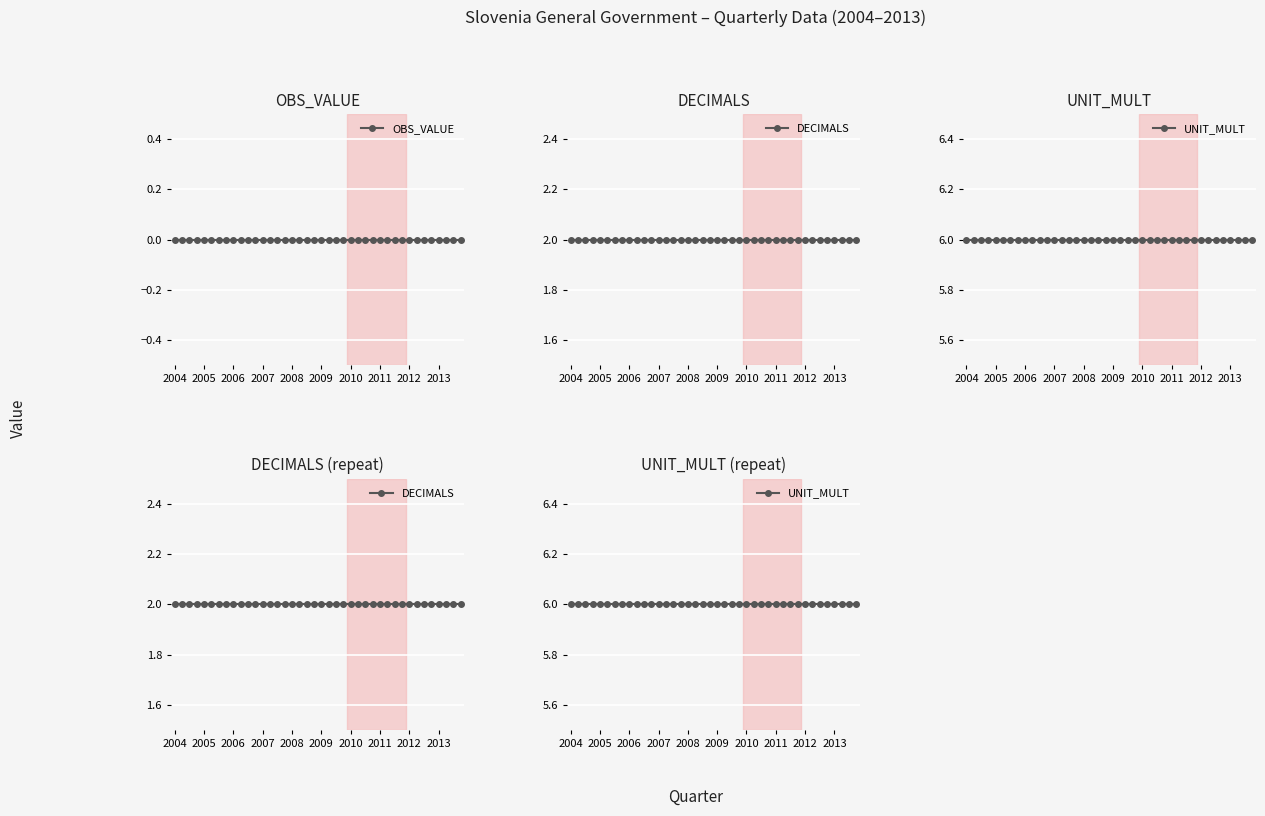

At 19, list the series in order from largest to smallest.

UNIT_MULT, DECIMALS, OBS_VALUE